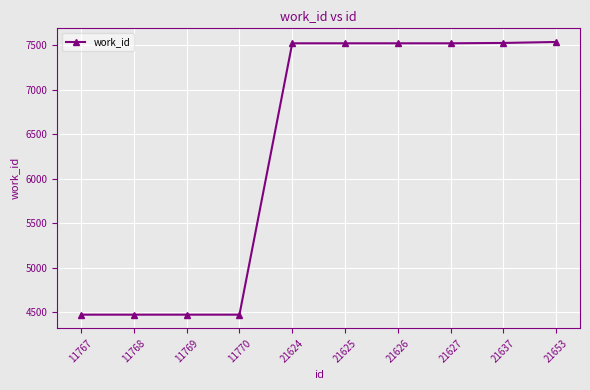

How many distinct data groups are displayed?

1